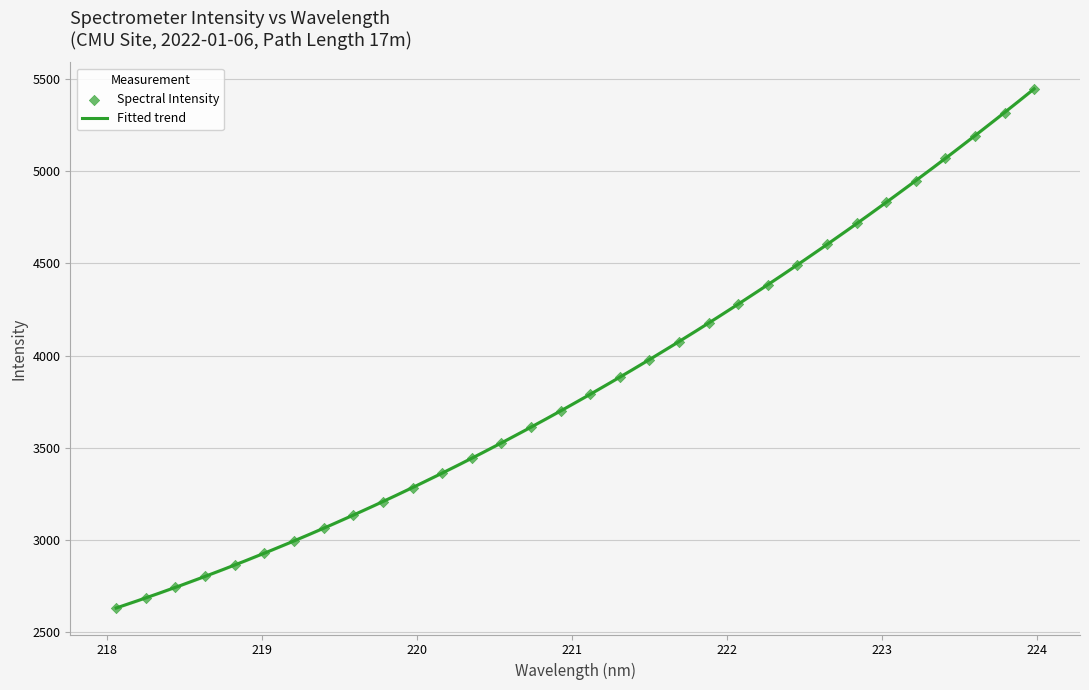

What is the maximum value for Fitted trend?

5444.1